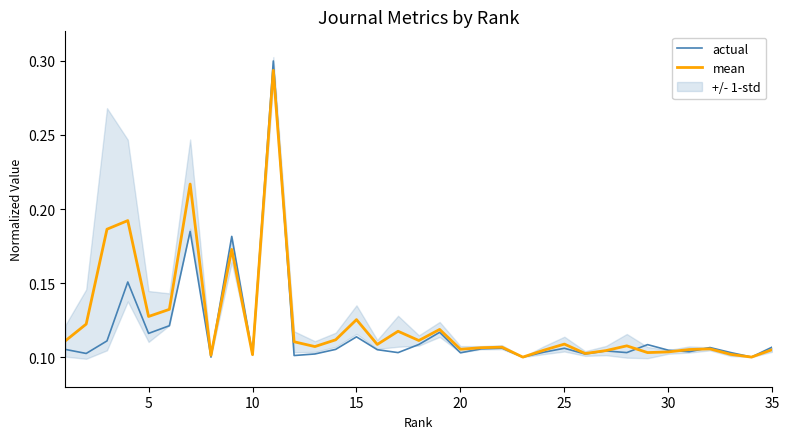

What is the smallest value displayed?

0.1